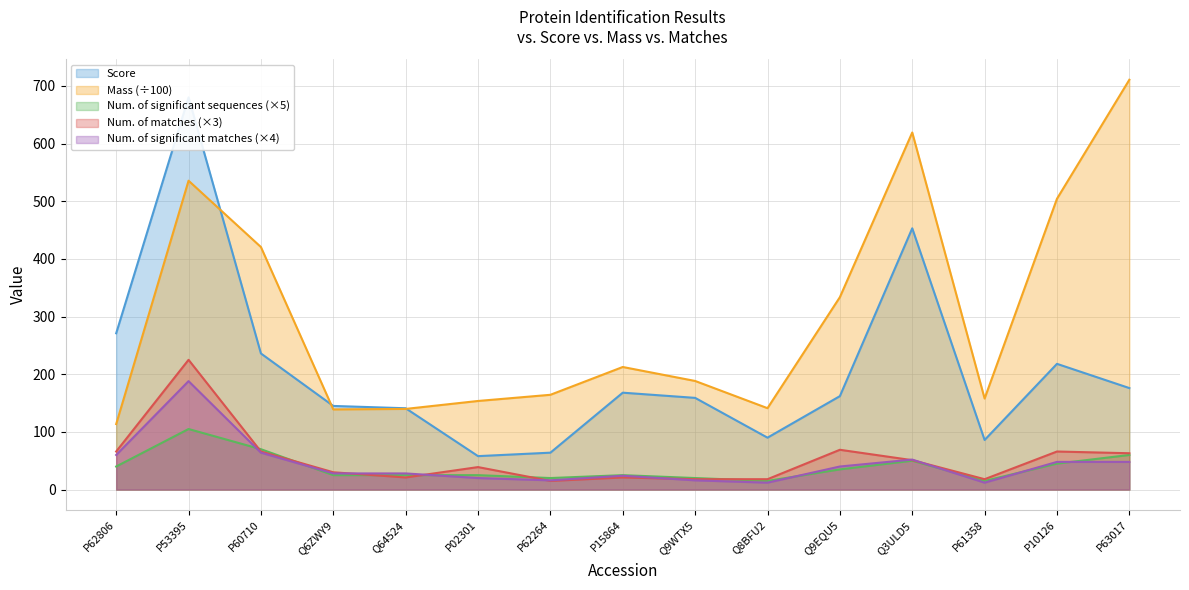

What is the difference between the maximum and minimum values in the Score series?

622.0